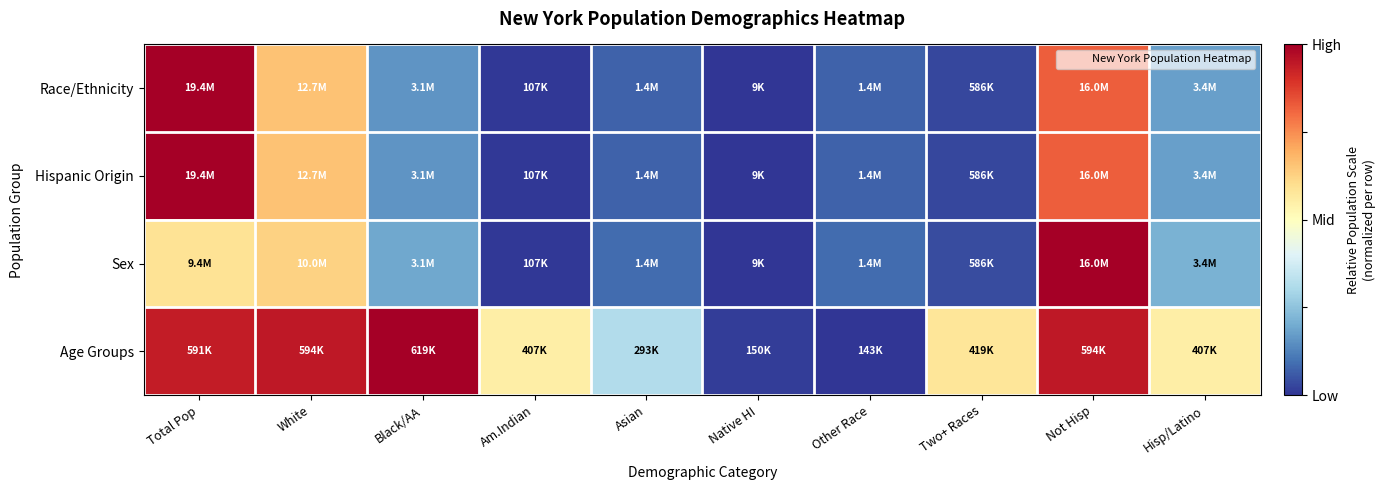

Which series has the largest range (max minus min)?

Race/Ethnicity